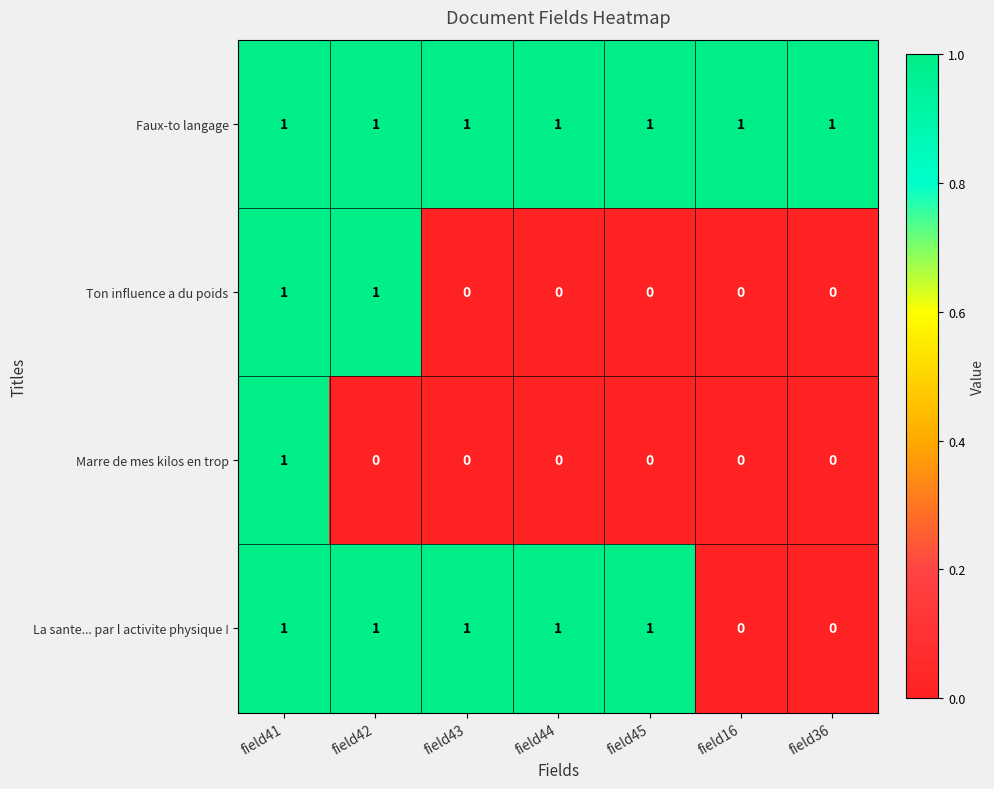

Reading left to right, list all the values displayed in this chart.

Faux-to langage: field41=1	field42=1	field43=1	field44=1	field45=1	field16=1	field36=1
Ton influence a du poids: field41=1	field42=1	field43=0	field44=0	field45=0	field16=0	field36=0
Marre de mes kilos en trop: field41=1	field42=0	field43=0	field44=0	field45=0	field16=0	field36=0
La sante... par l activite physique !: field41=1	field42=1	field43=1	field44=1	field45=1	field16=0	field36=0